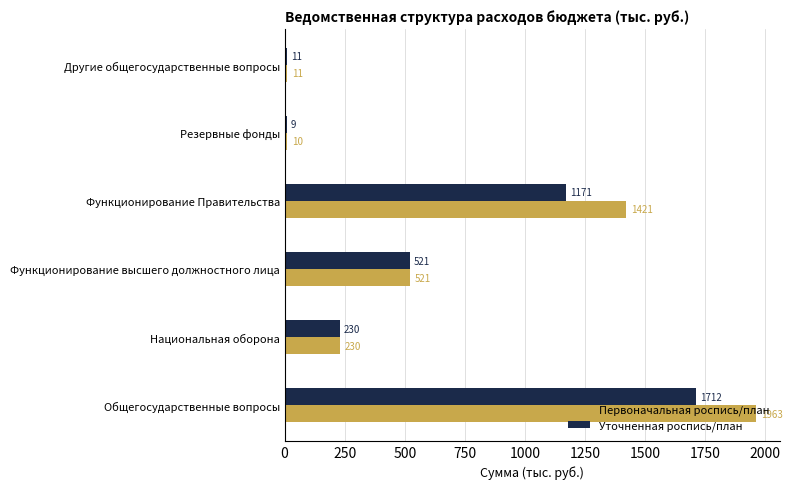

At which category is the sum across all series the highest?

Общегосударственные вопросы